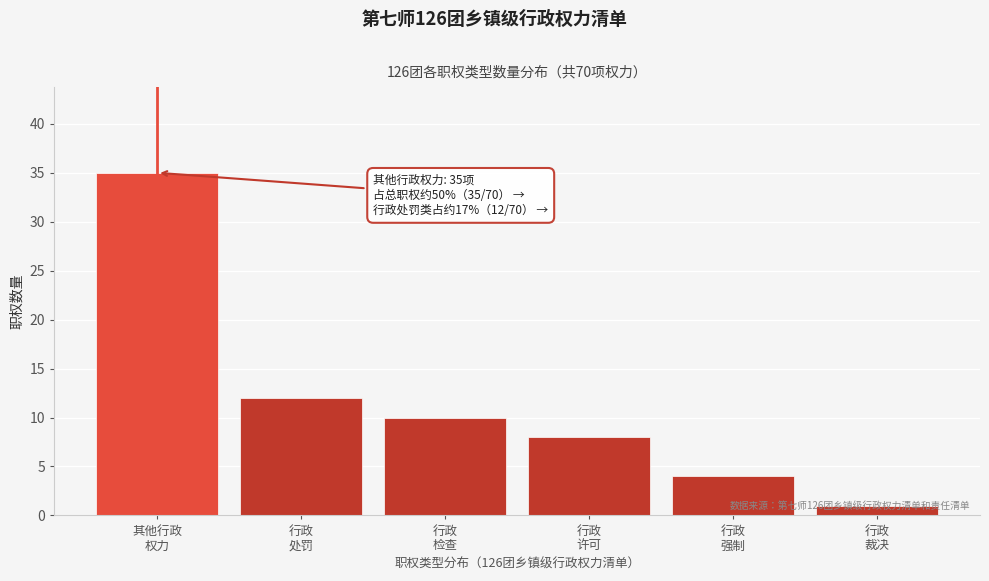

What is the value of the 6th bar from the left?

1